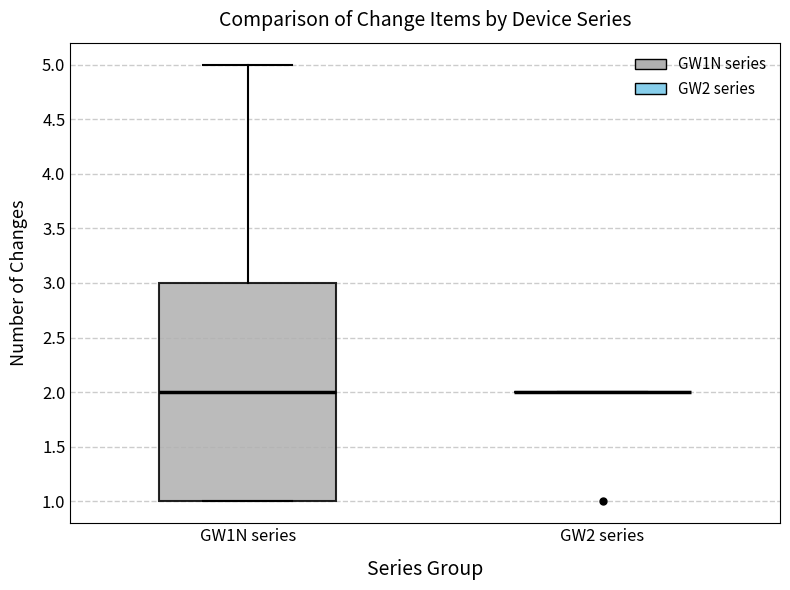

Which box is the tallest, from its lower edge to its upper edge?

GW1N series